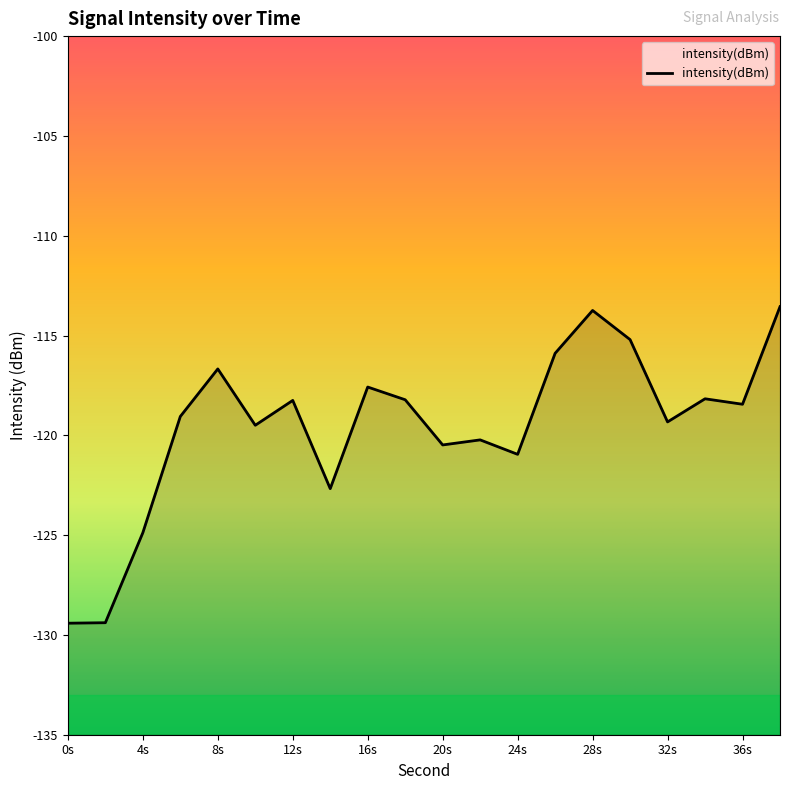

How many interior local valleys (lower than both neighbors) does the data have?

6